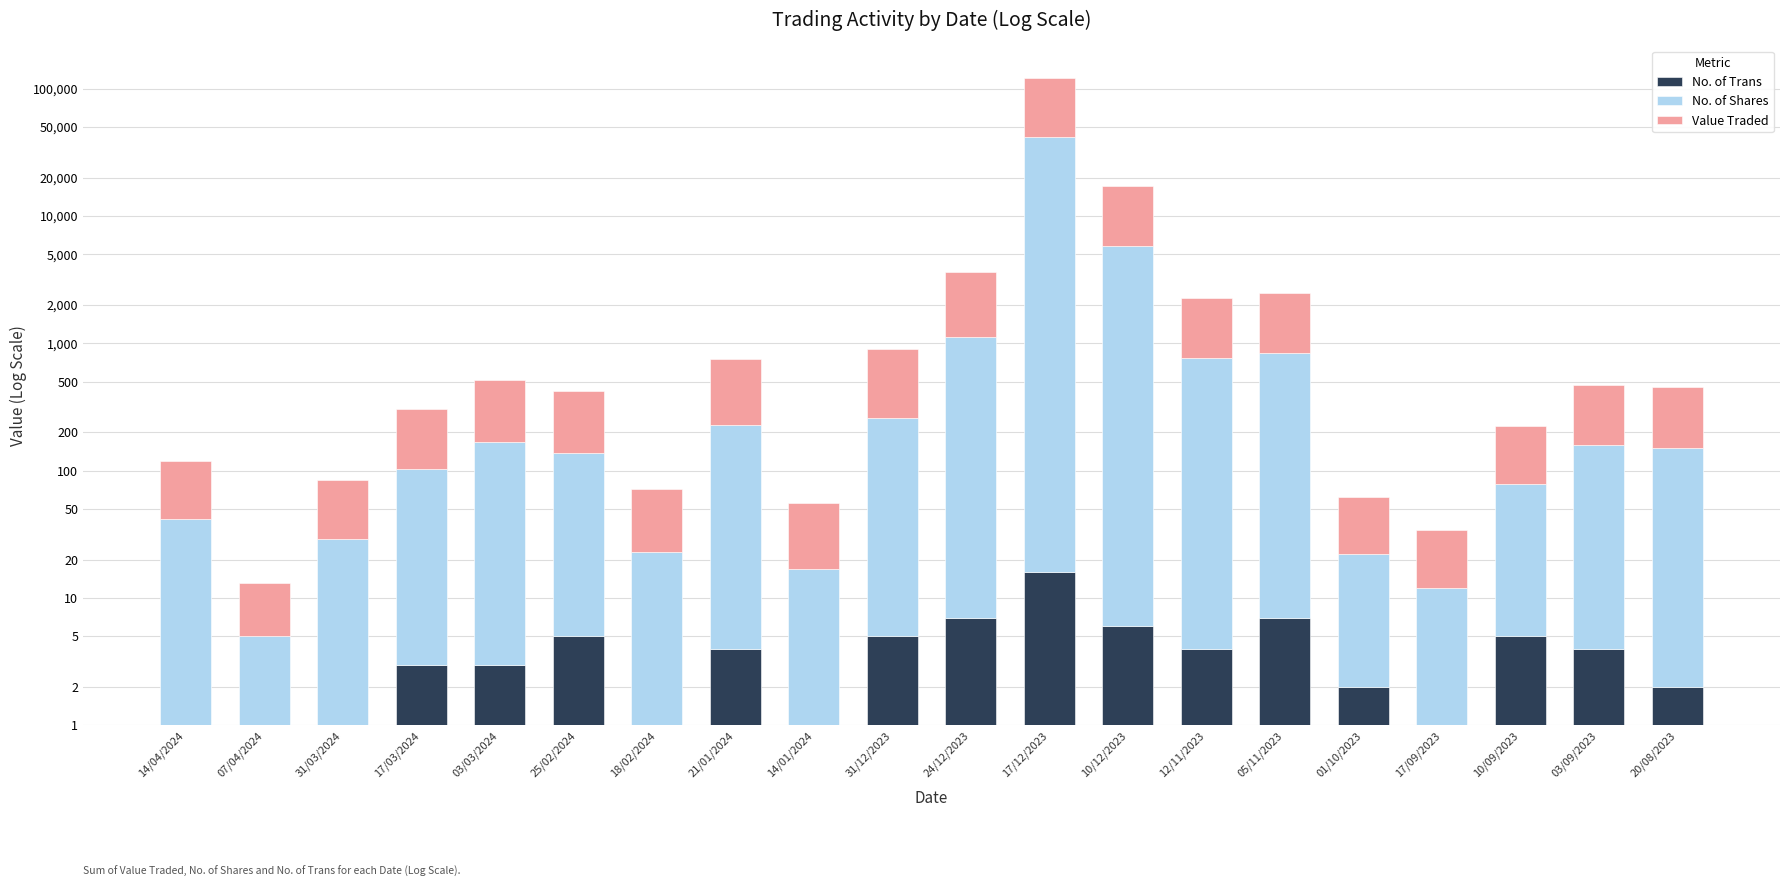

Which series has the largest total across all categories?

Value Traded